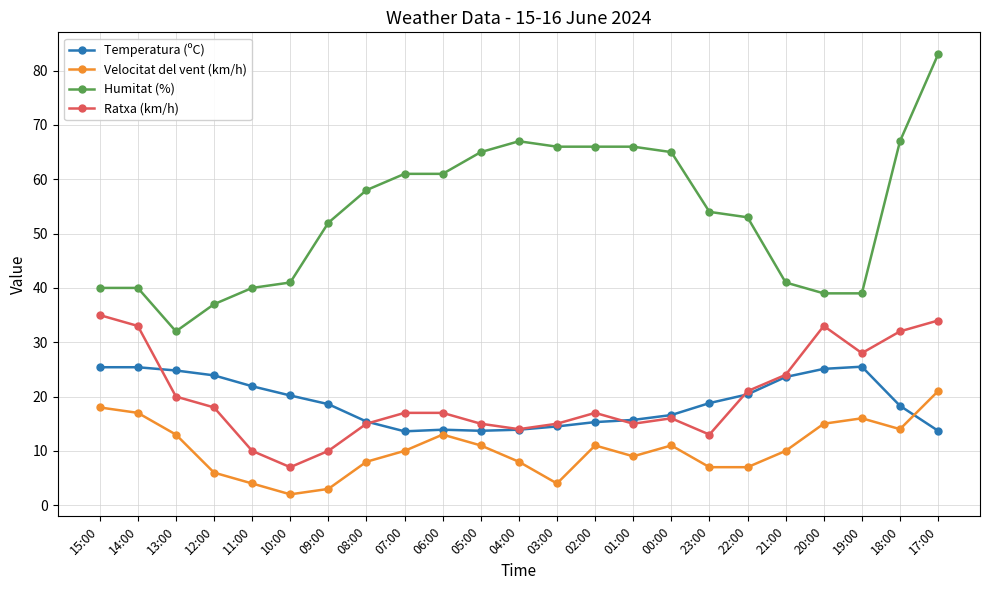

What is the minimum value shown in the chart?

2.0